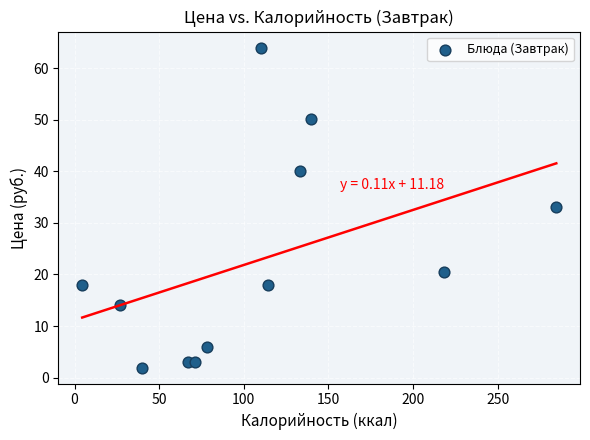

What Y value in the scatter plot is closest to 32?

33.0